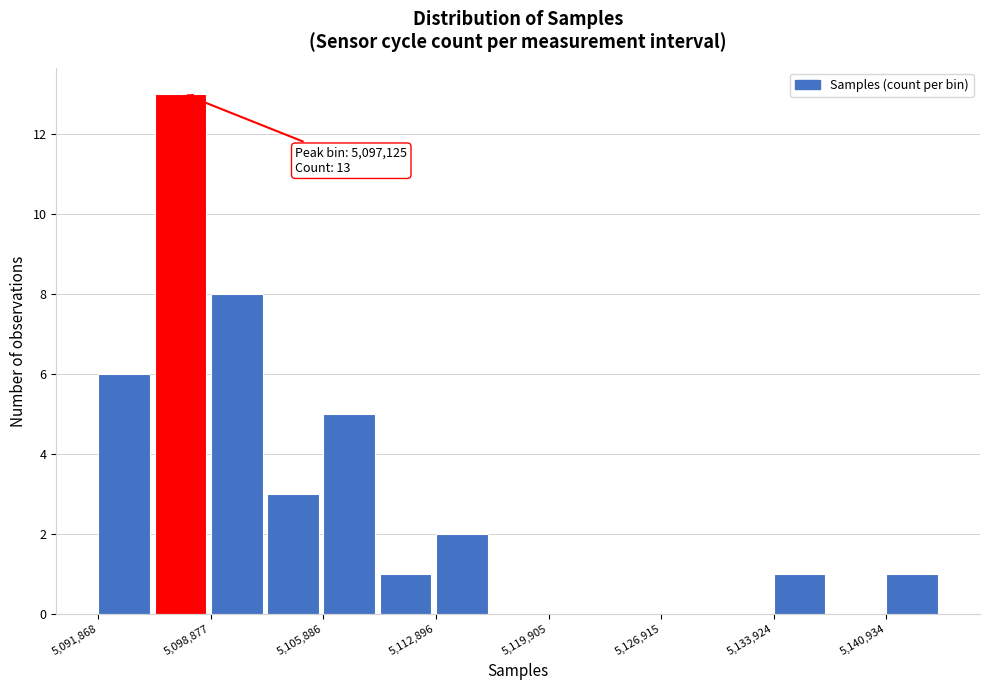

Read against the x-axis, roughly where is the centre of the tallest bar?

5097000